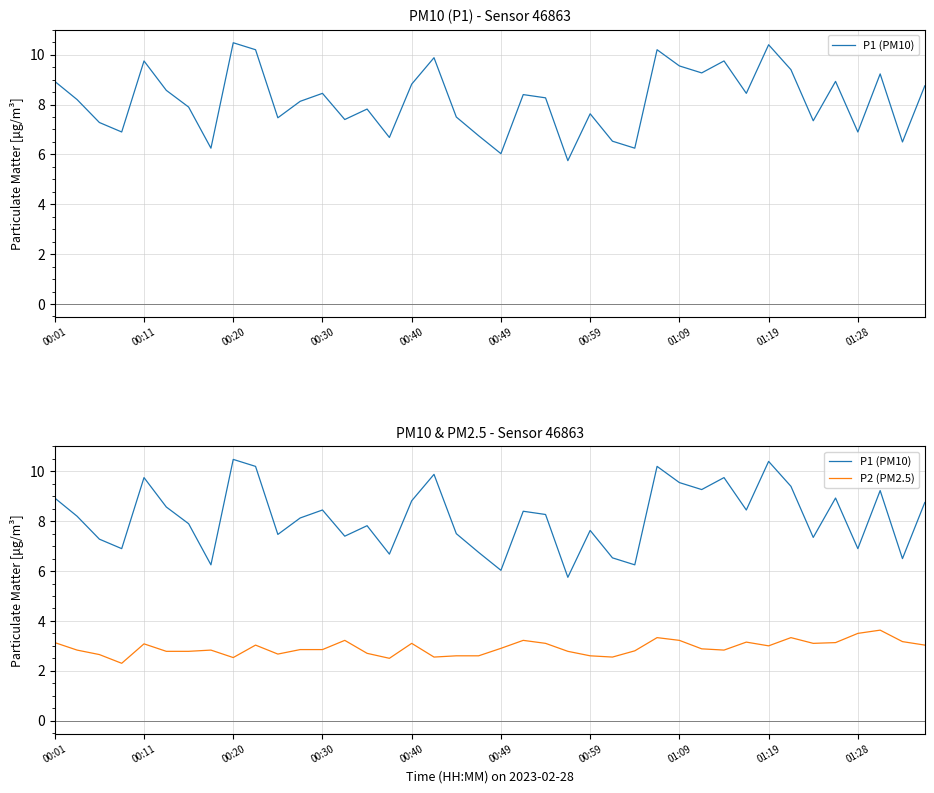

Rank the series by their average value, from highest to lowest.

P1 (PM10), P2 (PM2.5)